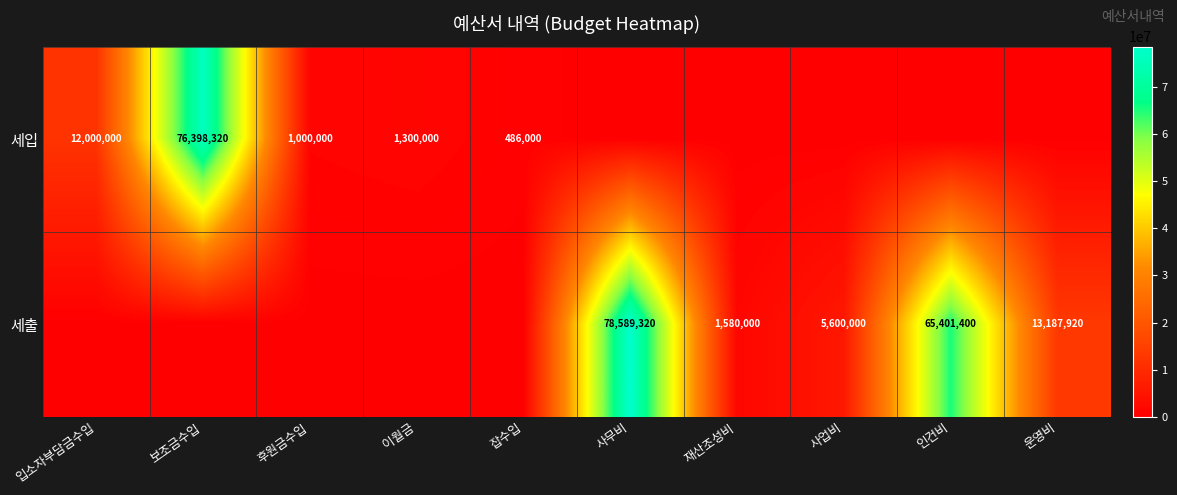

True or false: 세출 has a value of 5600000 at 사업비.

True